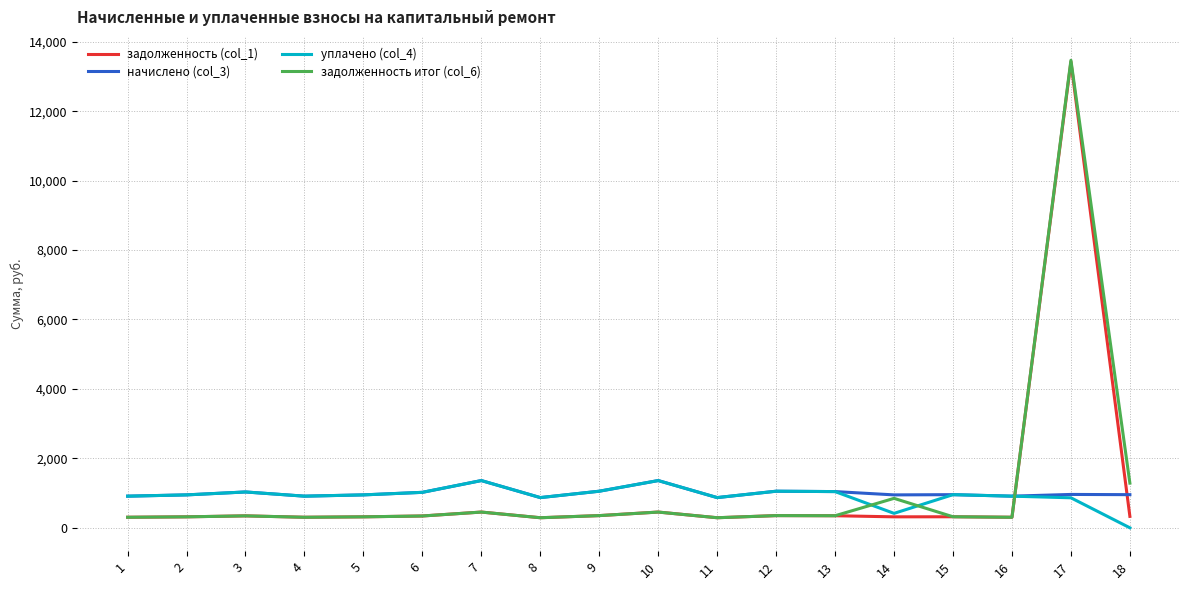

At which category is the sum across all series the highest?

17